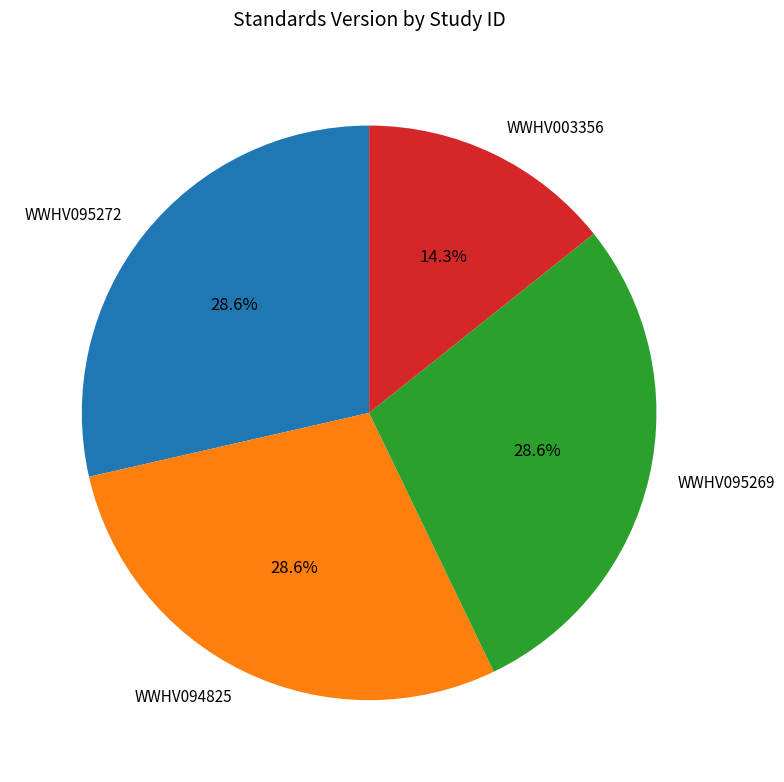

What percentage is the WWHV003356 slice, to the nearest percent?

14%